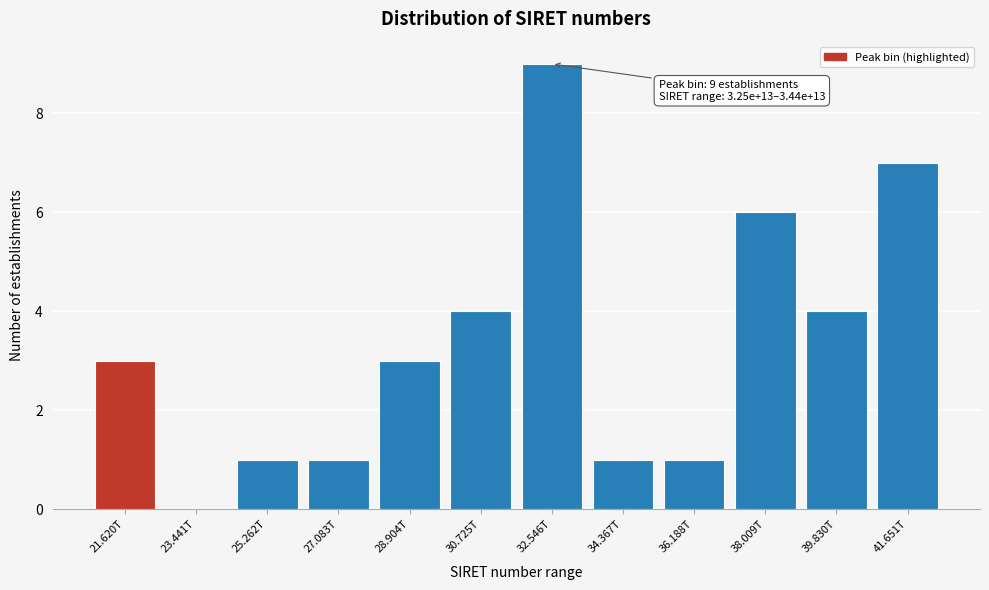

Reading left to right, extract all data points from this chart.

21.620T=3	23.441T=0	25.262T=1	27.083T=1	28.904T=3	30.725T=4	32.546T=9	34.367T=1	36.188T=1	38.009T=6	39.830T=4	41.651T=7